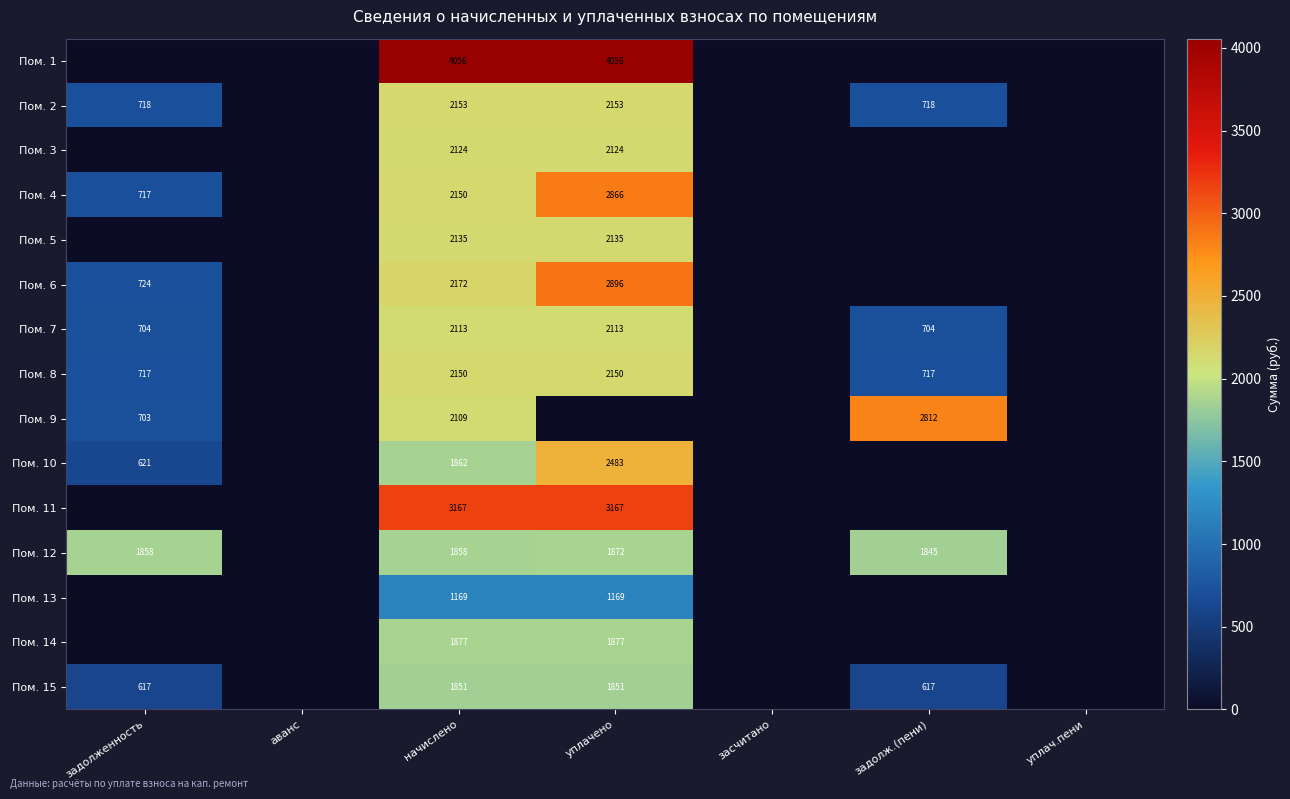

The Пом. 9 series shows 2807 at начислено. True or false?

False